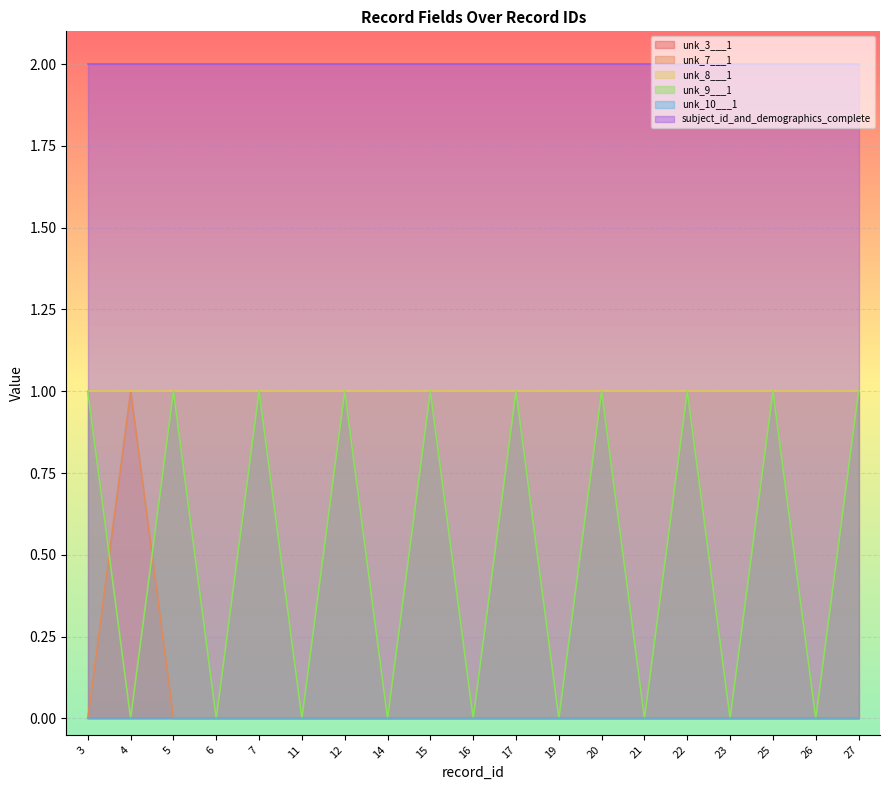

Reading right to left, transcribe all the data shown in this chart.

unk_3___1: 0	0	0	0	0	0	0	0	0	0	0	0	0	0	0	0	0	0	0
unk_7___1: 0	0	0	0	0	0	0	0	0	0	0	0	0	0	0	0	0	1	0
unk_8___1: 1	1	1	1	1	1	1	1	1	1	1	1	1	1	1	1	1	1	1
unk_9___1: 1	0	1	0	1	0	1	0	1	0	1	0	1	0	1	0	1	0	1
unk_10___1: 0	0	0	0	0	0	0	0	0	0	0	0	0	0	0	0	0	0	0
subject_id_and_demographics_complete: 2	2	2	2	2	2	2	2	2	2	2	2	2	2	2	2	2	2	2